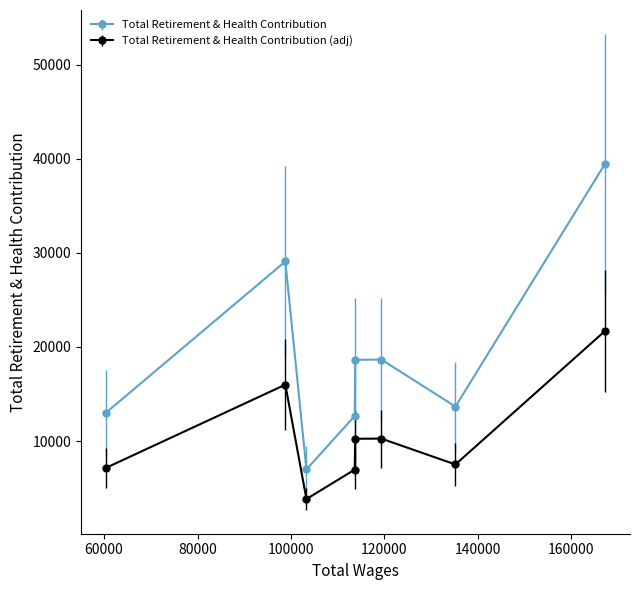

What is the average value of the Total Retirement & Health Contribution series?

19021.4